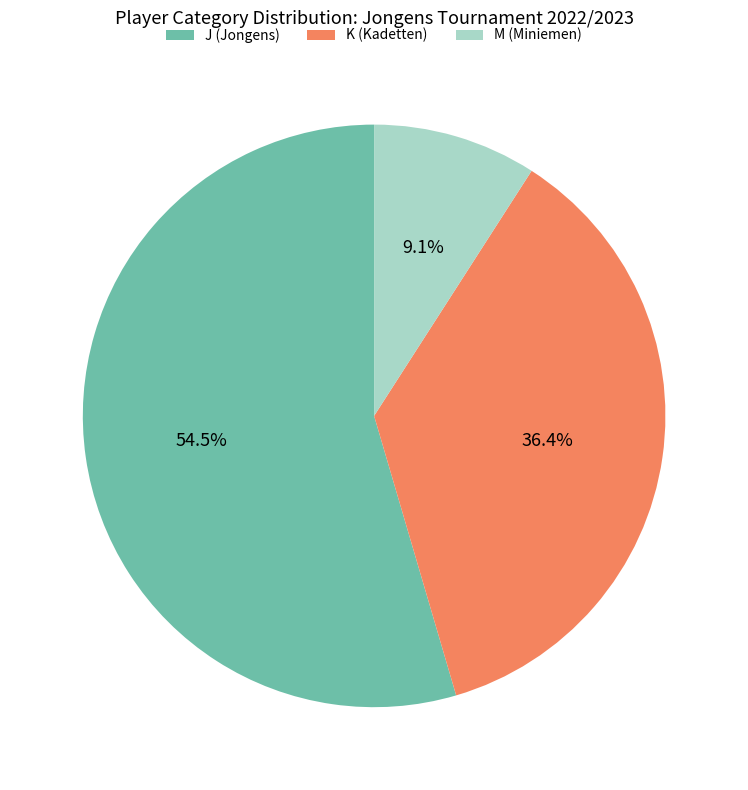

How many segments does this pie chart have?

3